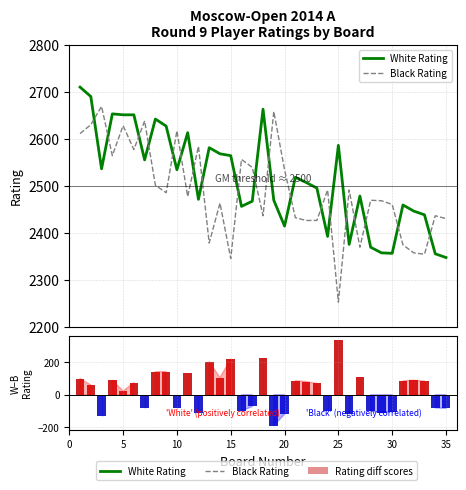

What is the sum of all Black Rating values?

87125